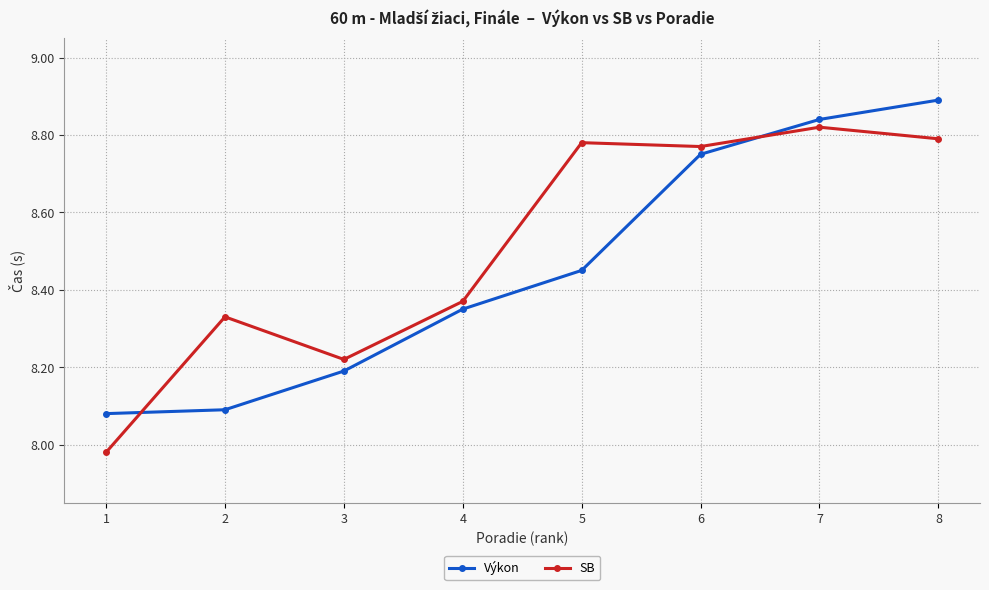

How many times do SB and Výkon cross each other?

2